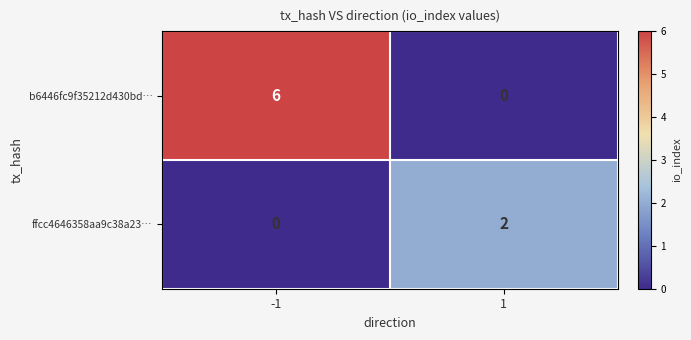

What is the approximate value of b6446fc9f35212d430bd… at -1?

6